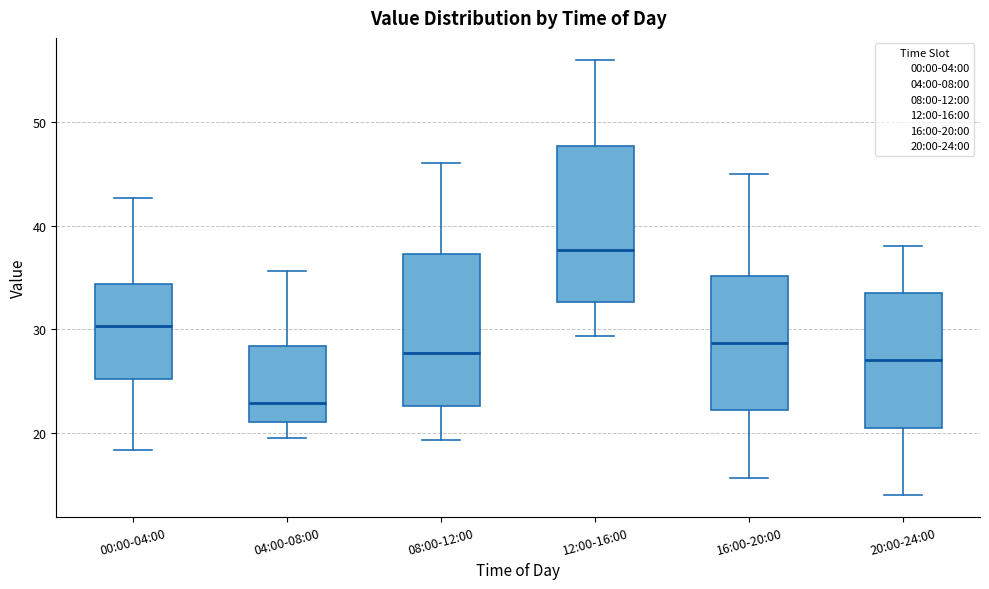

Where does the median line of the box for 08:00-12:00 sit on the y-axis? The values are not printed on the chart, so give them approximately, as read against the axis.

28